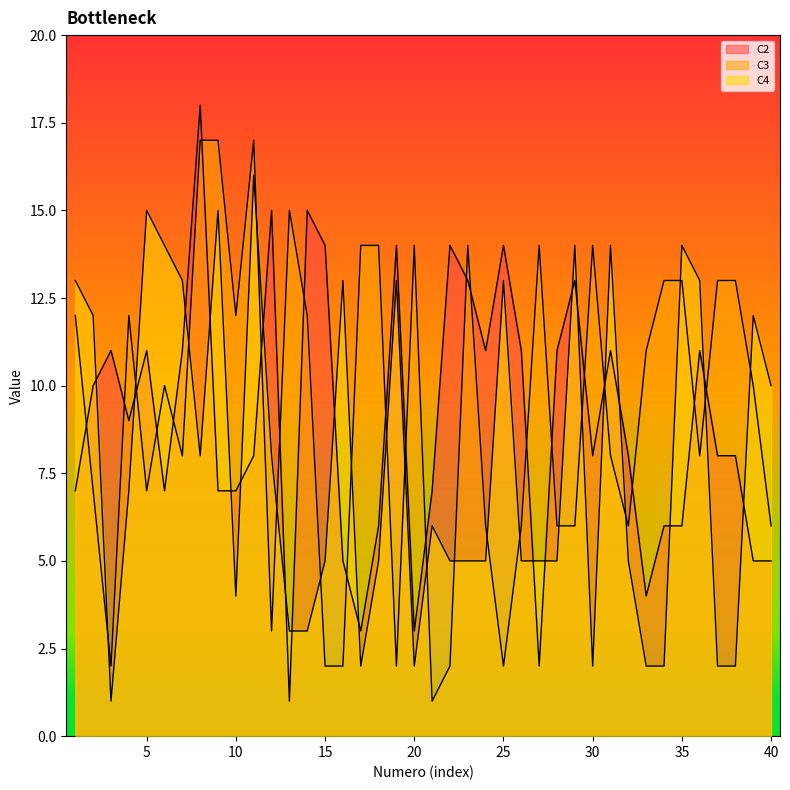

Which category has the highest value in the C4 series?

11